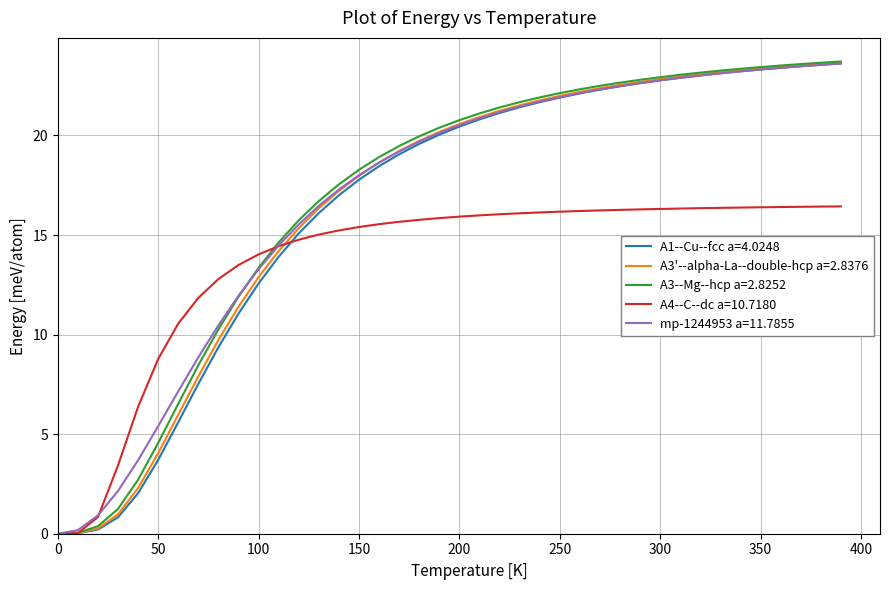

At how many categories does at least one series exceed 15?

28